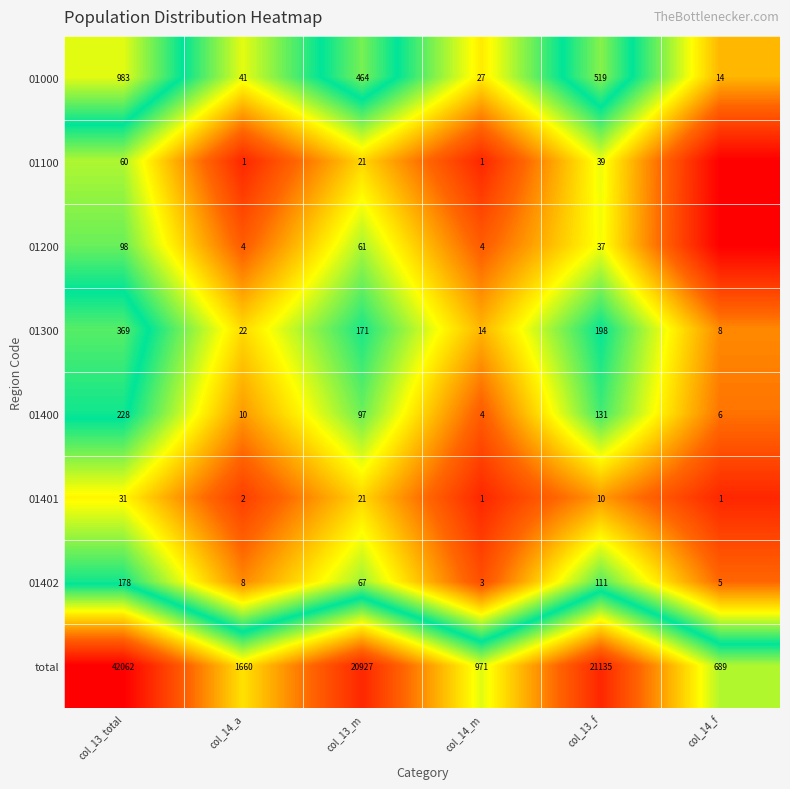

What is the spread (max minus min) of values at col_14_a?

1659